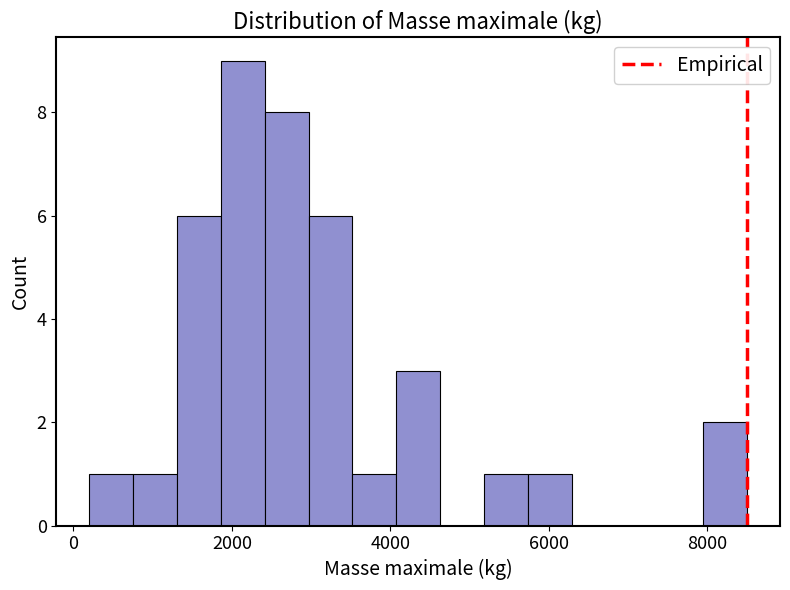

Around what value on the x-axis is the tallest bar? Give the approximate position of its centre, as read against the axis.

2200